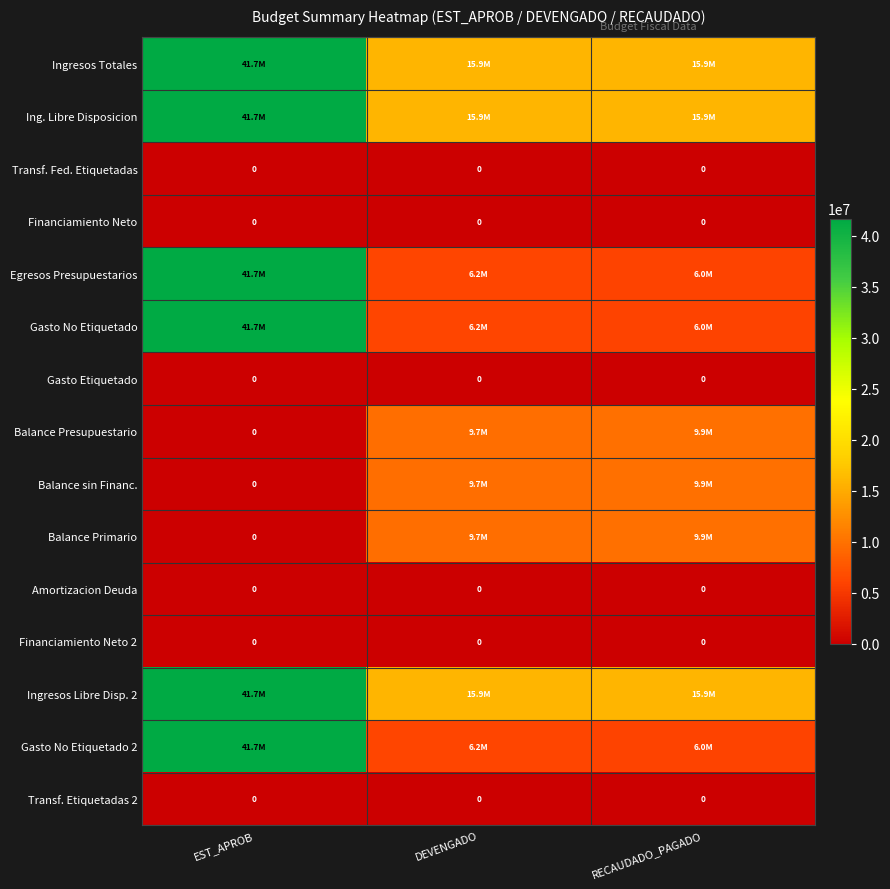

Where is Ingresos Totales nearest to the value 28788939?

DEVENGADO